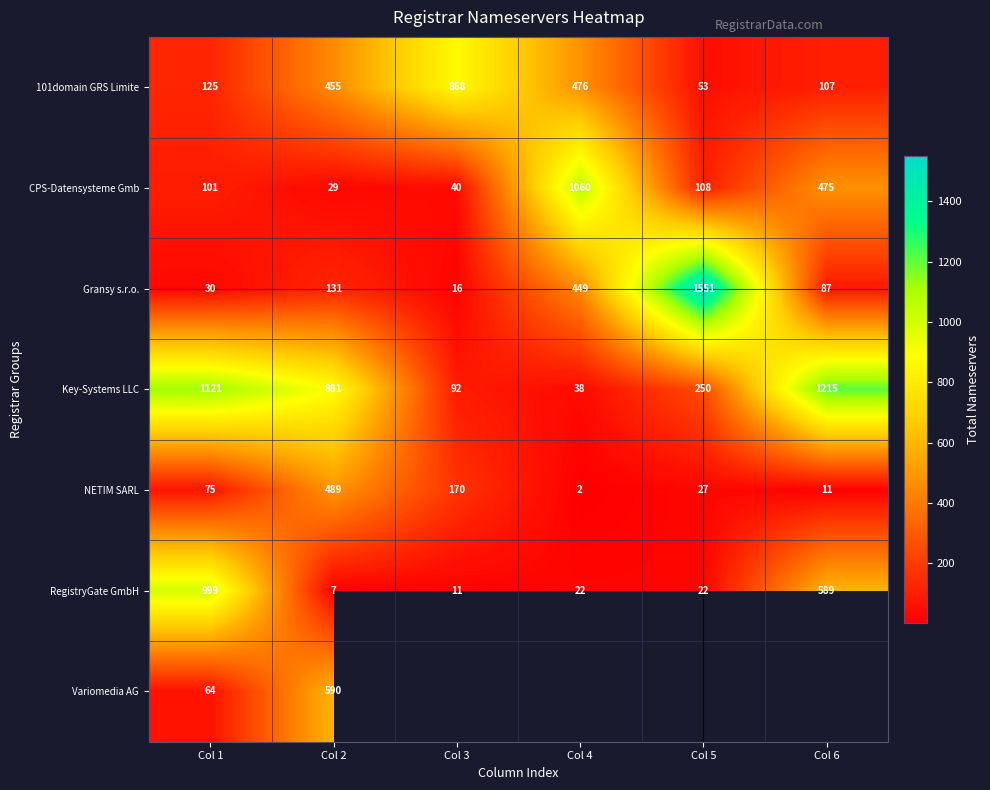

At which label does CPS-Datensysteme Gmb reach its minimum?

Col 2